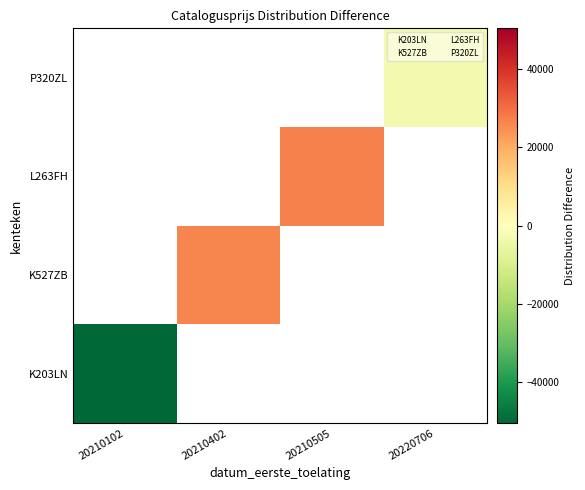

Count the number of categories in the chart.

4